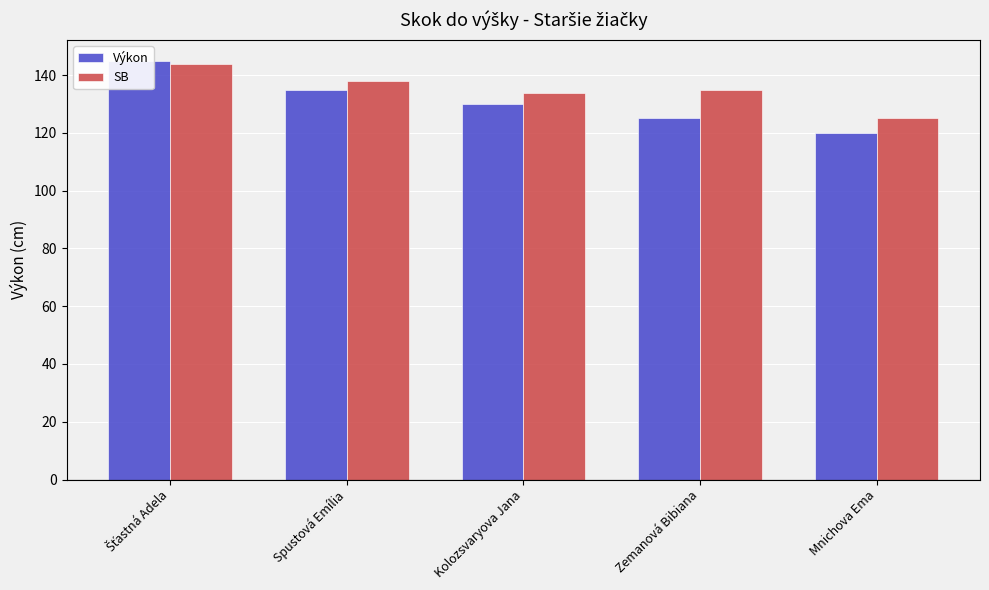

Reading left to right, transcribe all the data shown in this chart.

Výkon: Šťastná Adela=145	Spustová Emília=135	Kolozsvaryova Jana=130	Zemanová Bibiana=125	Mnichova Ema=120
SB: Šťastná Adela=144	Spustová Emília=138	Kolozsvaryova Jana=134	Zemanová Bibiana=135	Mnichova Ema=125